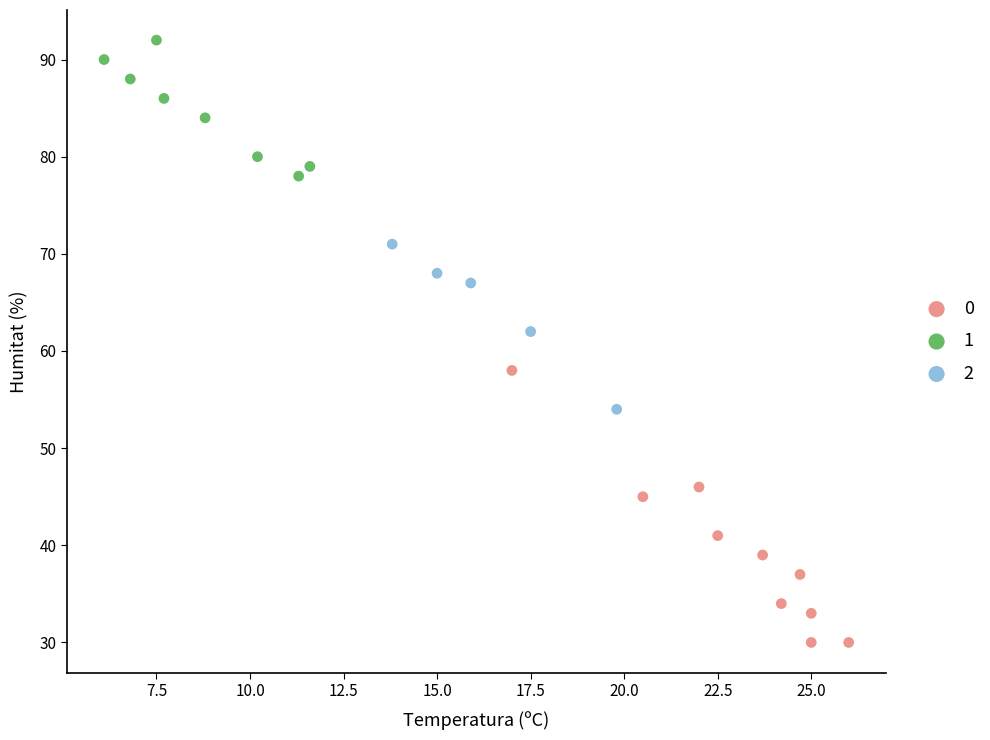

What are all the series names shown in the legend?

0, 1, 2